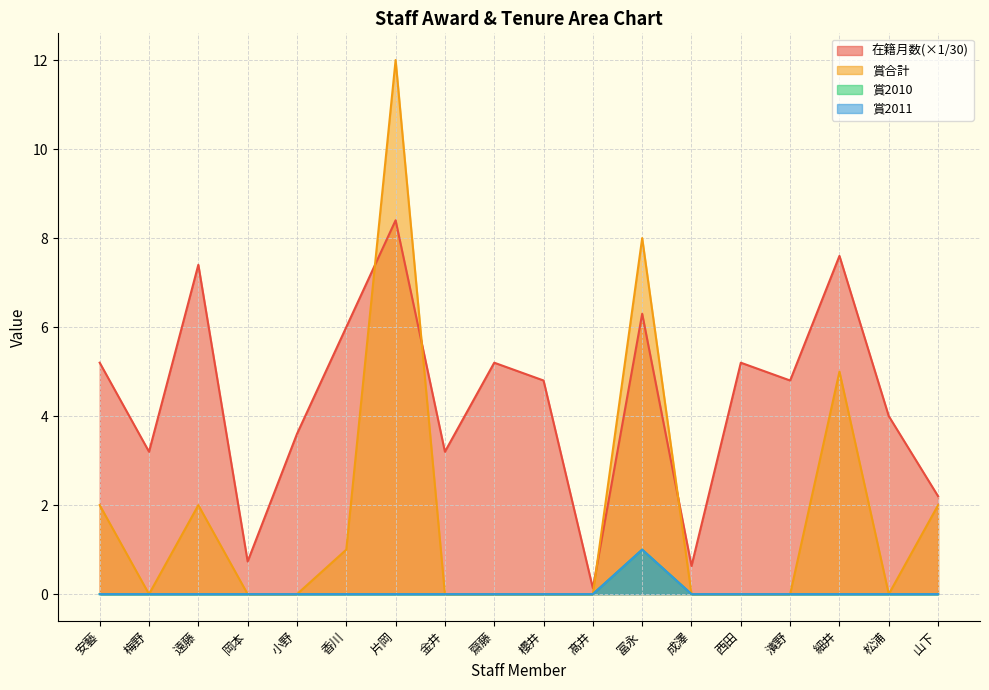

Reading right to left, what are all the values shown in this chart?

在籍月数: 2.2	4.0	7.6	4.8	5.2	0.6	6.3	0.1	4.8	5.2	3.2	8.4	6.0	3.6	0.7	7.4	3.2	5.2
賞合計: 2.0	0.0	5.0	0.0	0.0	0.0	8.0	0.0	0.0	0.0	0.0	12.0	1.0	0.0	0.0	2.0	0.0	2.0
賞2010: 0.0	0.0	0.0	0.0	0.0	0.0	1.0	0.0	0.0	0.0	0.0	0.0	0.0	0.0	0.0	0.0	0.0	0.0
賞2011: 0.0	0.0	0.0	0.0	0.0	0.0	1.0	0.0	0.0	0.0	0.0	0.0	0.0	0.0	0.0	0.0	0.0	0.0